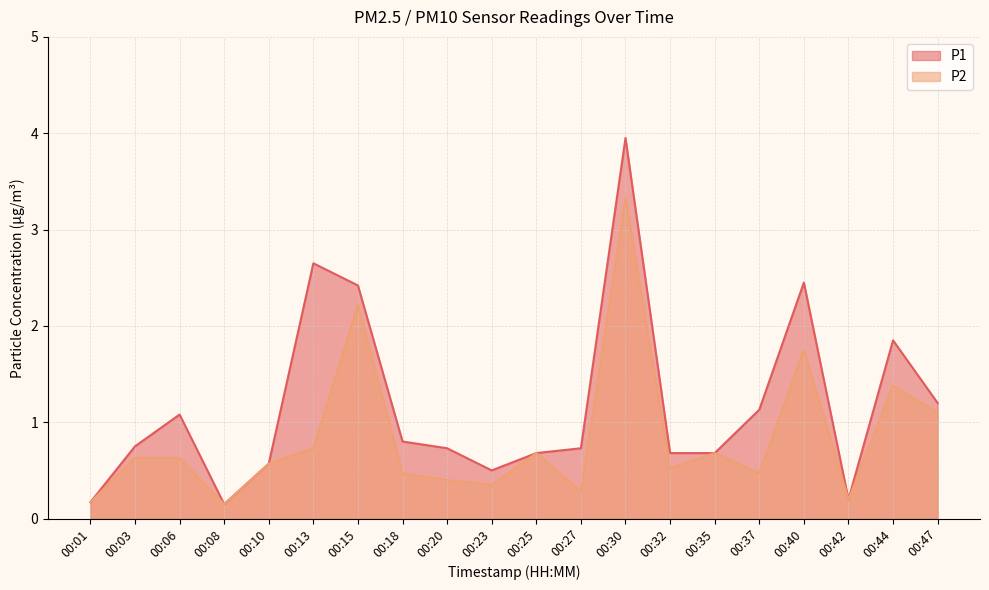

What is the sum of all P2 values?

16.7